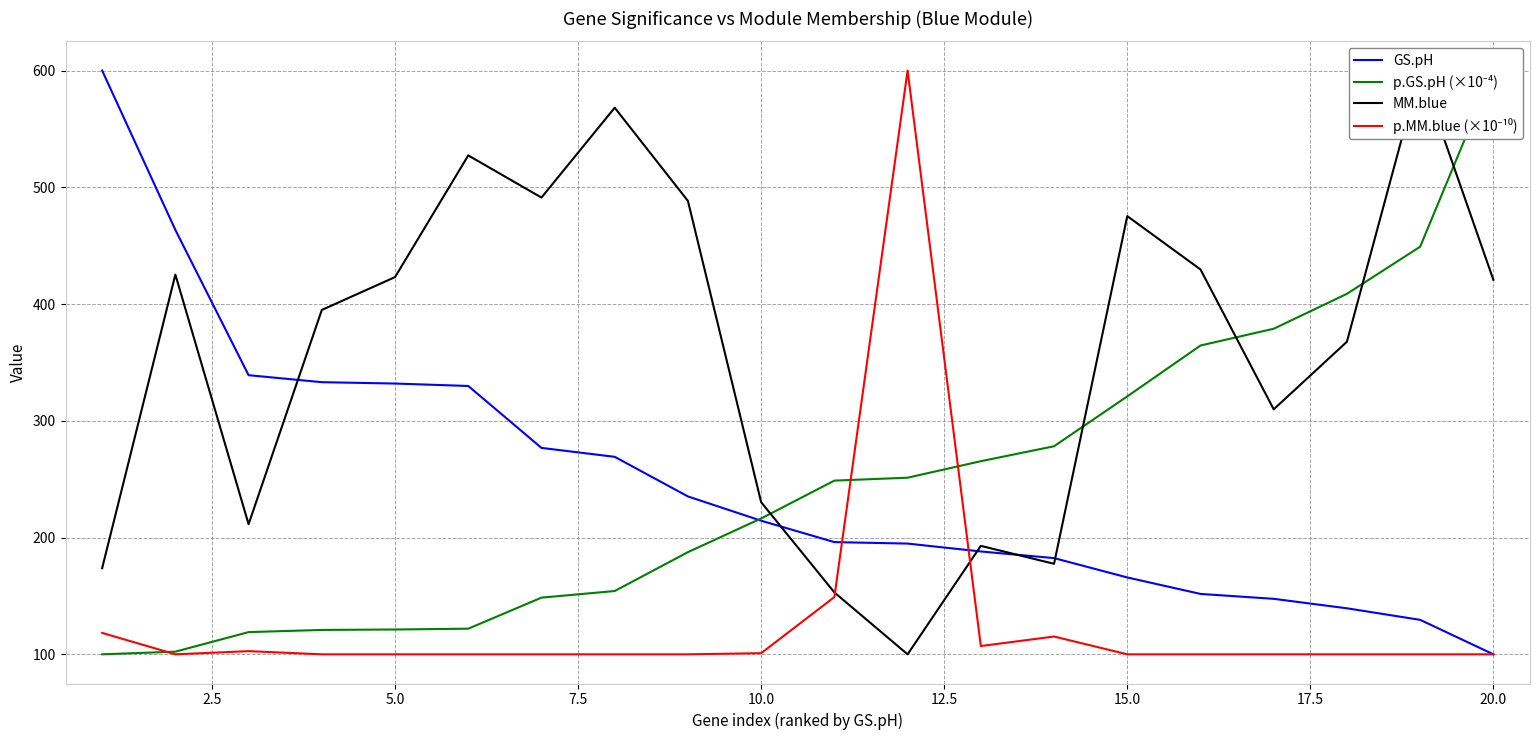

What is the value of the p.MM.blue (×10⁻¹⁰) point at the 17th from the left?

100.0